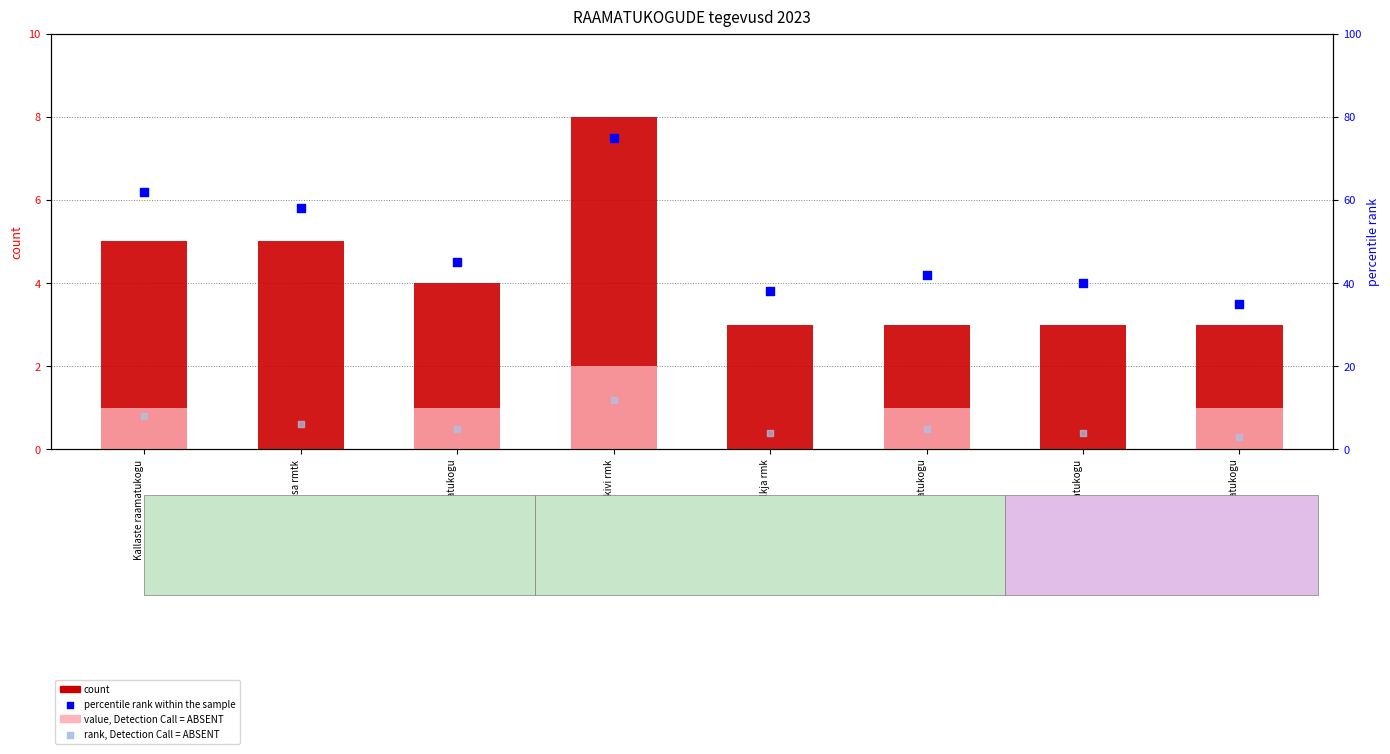

What are all the series names shown in the legend?

count, value, Detection Call = ABSENT, percentile rank within the sample, rank, Detection Call = ABSENT